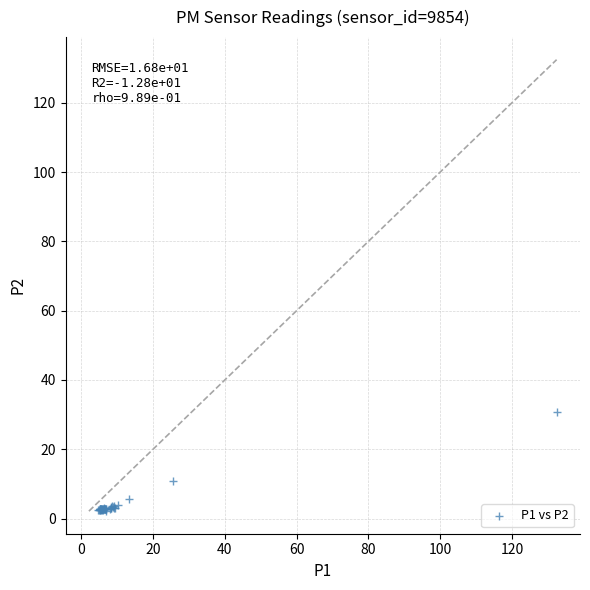

What Y value in the scatter plot is closest to 16?

10.9